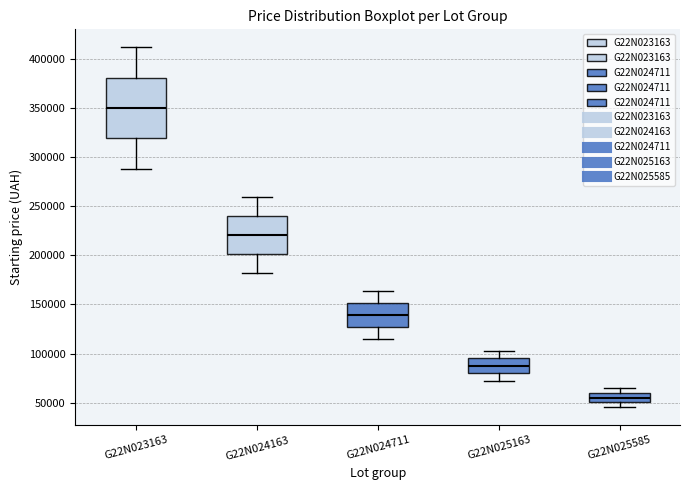

Reading left to right, read every box against the y-axis: the position of its median line, the range the box covers, and the ends of its whiskers. The values are not printed on the chart, so give them approximately, as read against the axis.

G22N023163: median 350000, box 320000 to 380000, whiskers 290000 to 410000
G22N024163: median 220000, box 200000 to 240000, whiskers 180000 to 260000
G22N024711: median 140000, box 125000 to 150000, whiskers 115000 to 165000
G22N025163: median 90000, box 80000 to 95000, whiskers 70000 to 105000
G22N025585: median 55000, box 50000 to 60000, whiskers 45000 to 65000